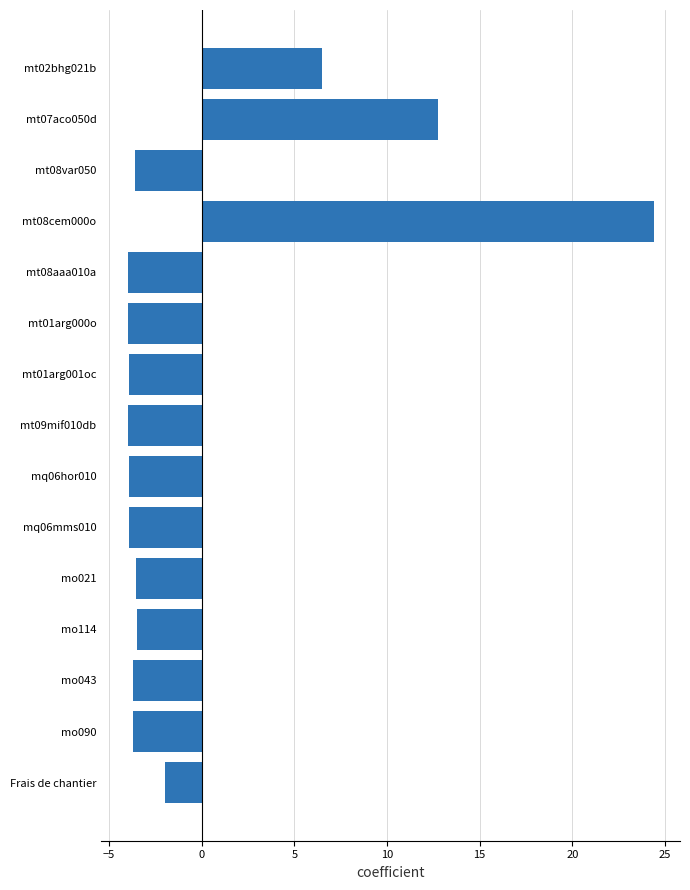

How many values are above zero?

3